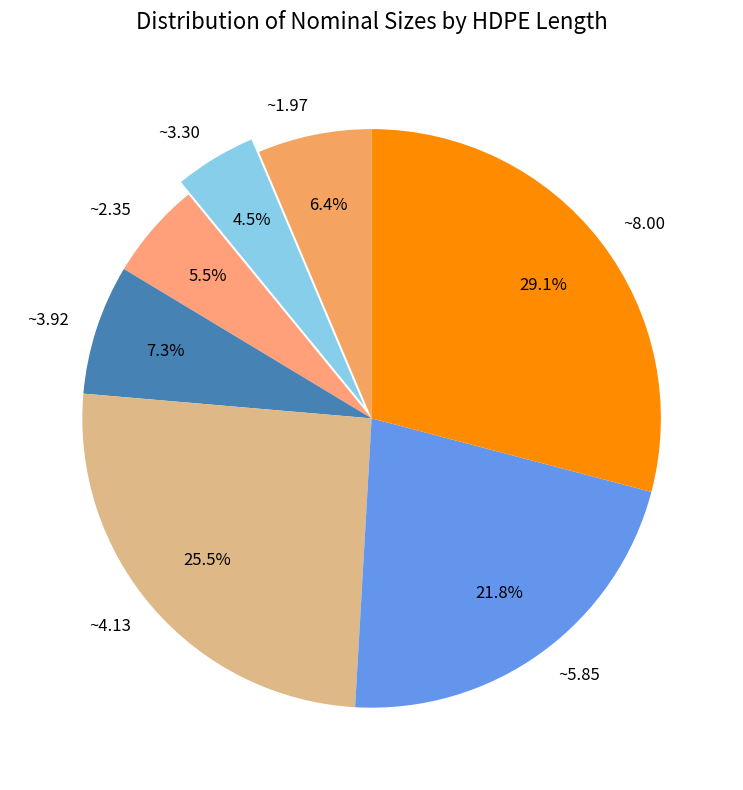

Count the number of slices in the pie.

7